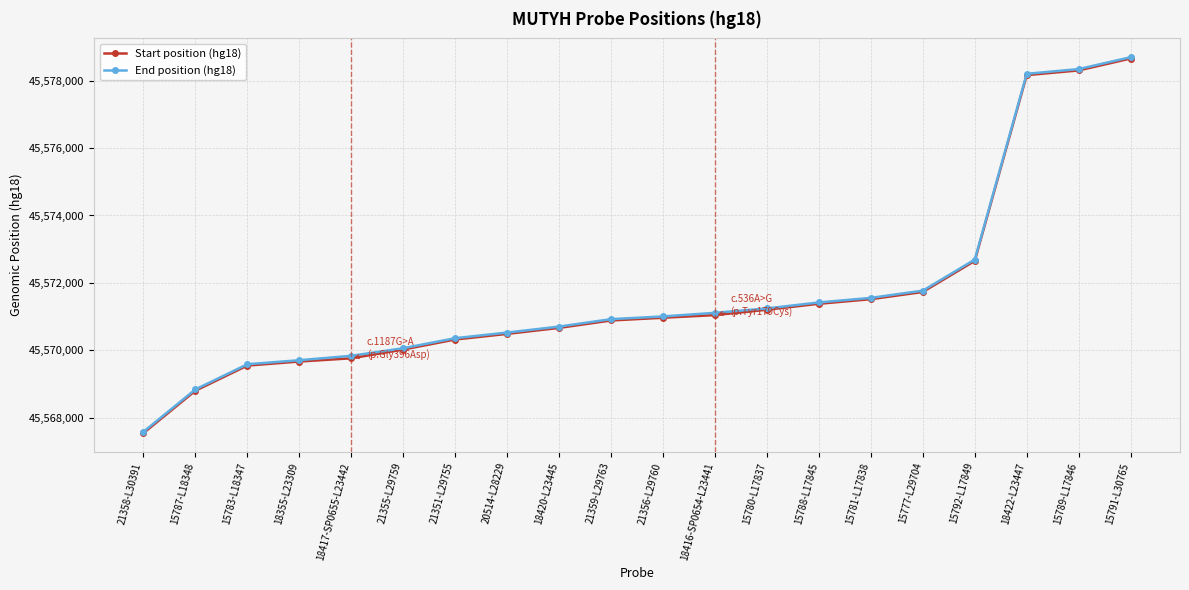

What is the value of the Start position (hg18) point at the 18th from the left?

45578167